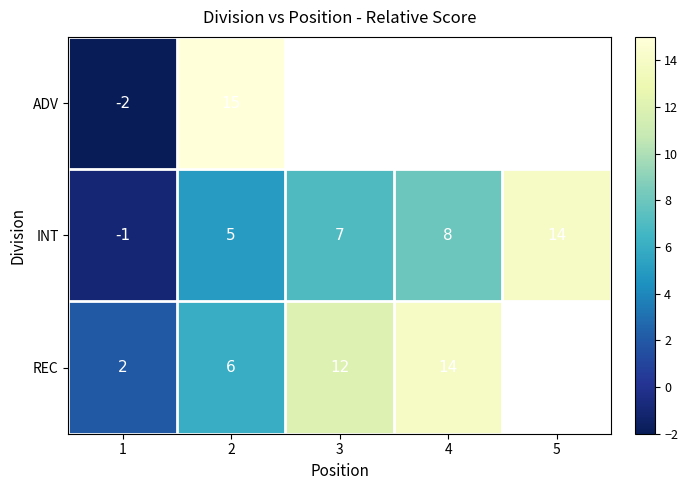

At which label does REC reach its peak?

4